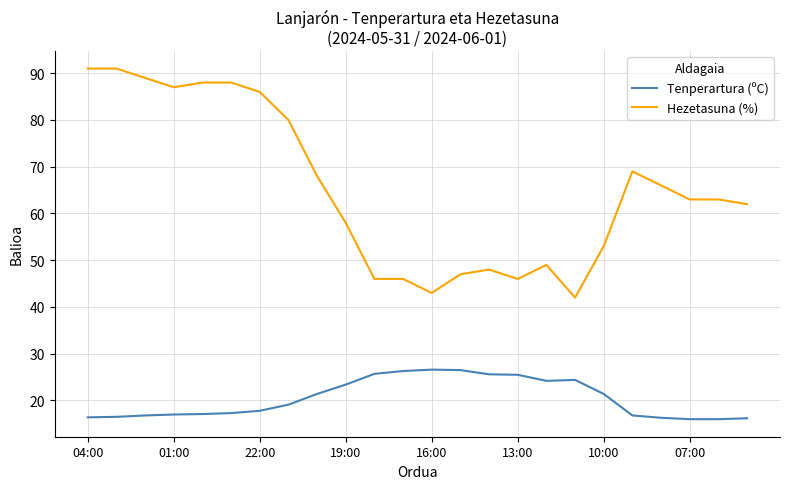

List the series in order of their overall mean, highest first.

Hezetasuna (%), Tenperartura (ºC)